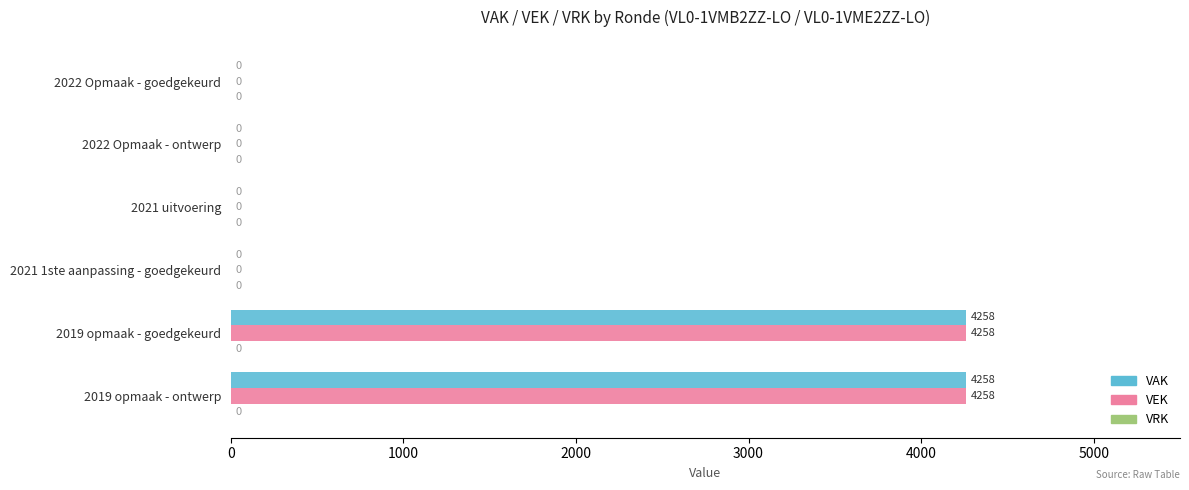

What is the sum of all VEK values?

8516